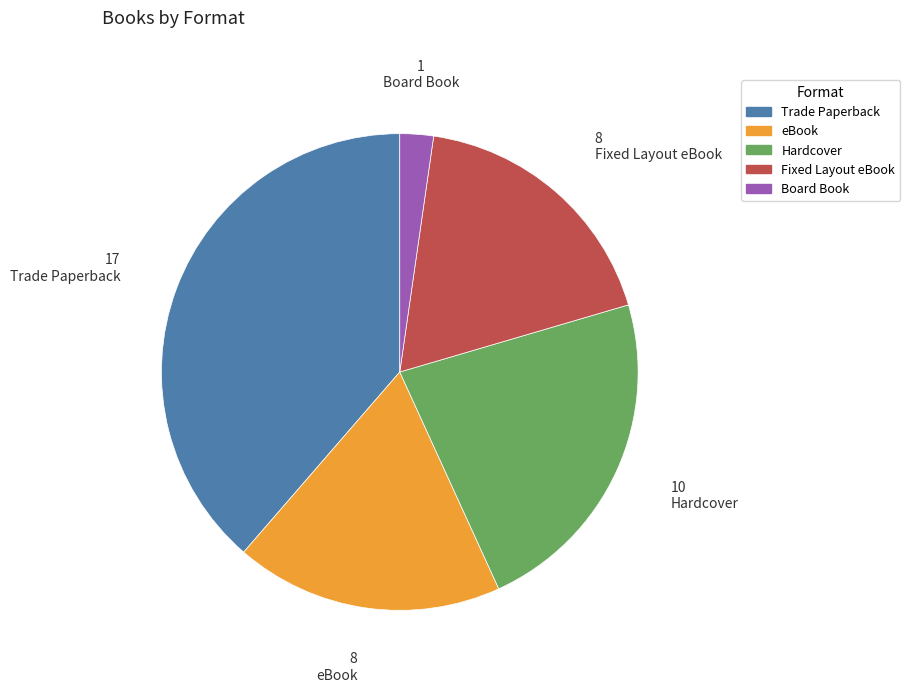

Which has a higher value, Hardcover or Fixed Layout eBook?

Hardcover